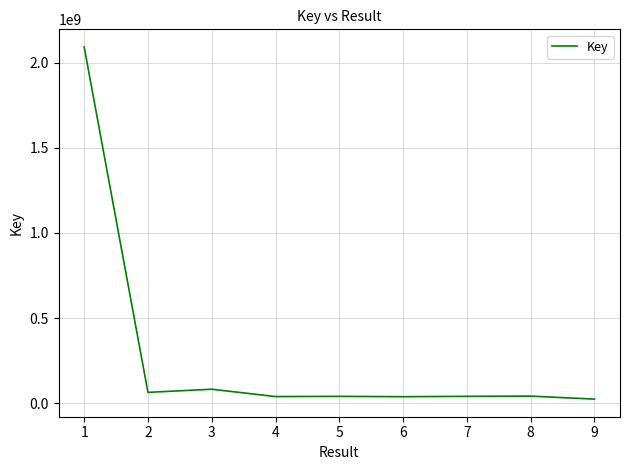

What is the maximum value shown in the chart?

2091949094